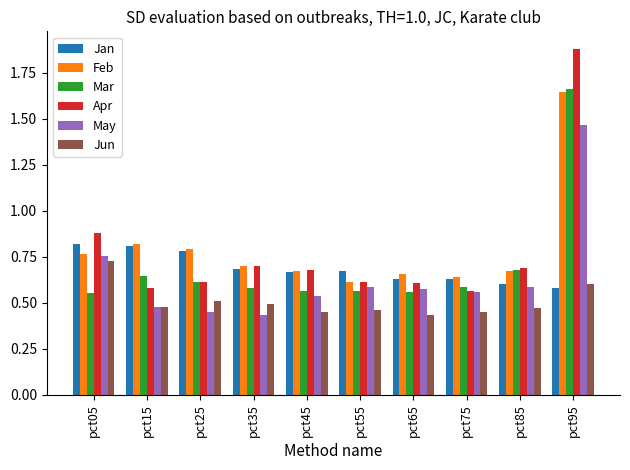

Count the Jun values in the range 0 to 1.

10